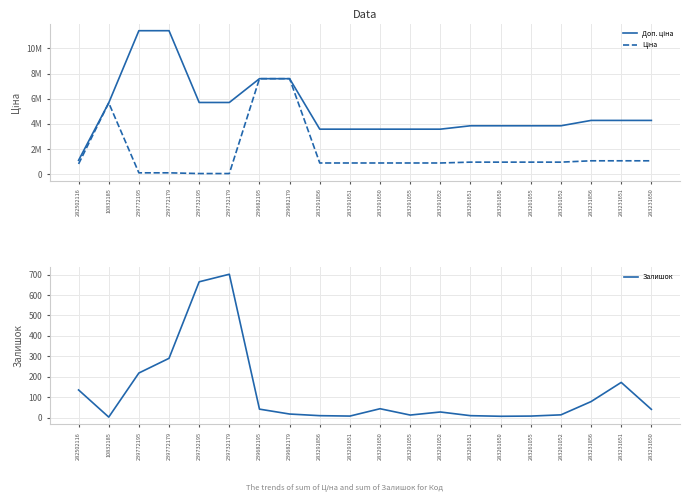

In Залишок, how many points are lower than both neighbors (excluding endpoints)?

4